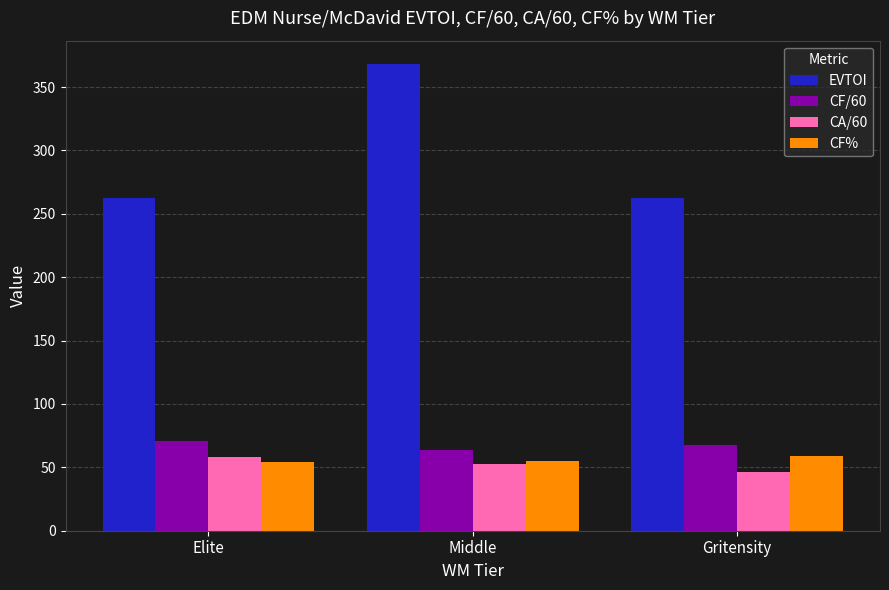

What is the sum of all EVTOI values?

893.8